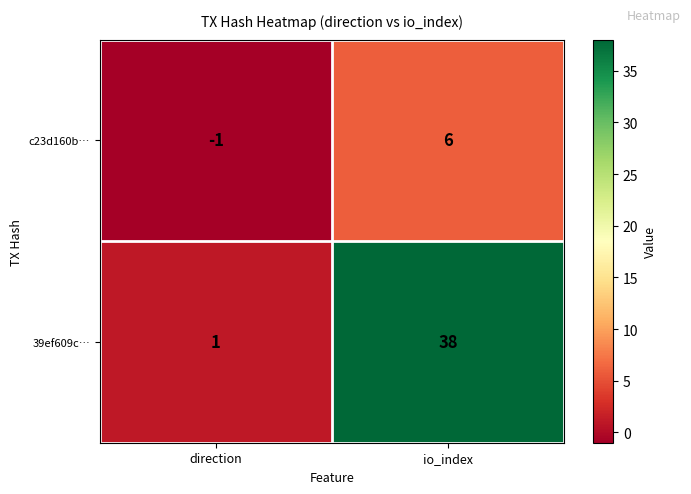

What is the maximum value for c23d160b…?

6